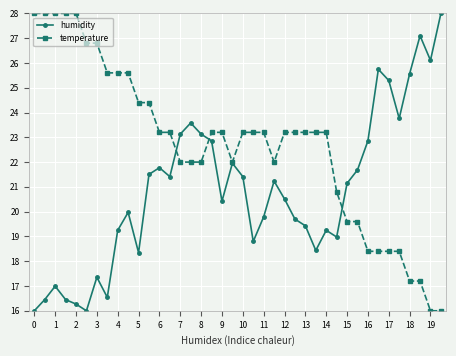

True or false: humidity has more than 1 interior local peaks.

True